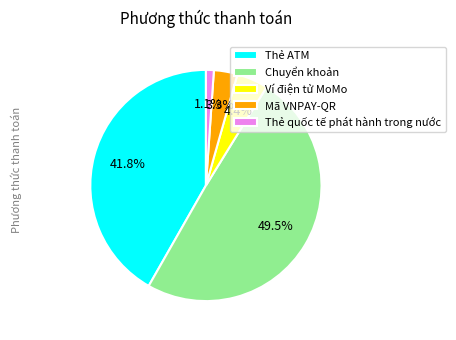

How much of the chart is everything except Ví điện tử MoMo?

95.6%